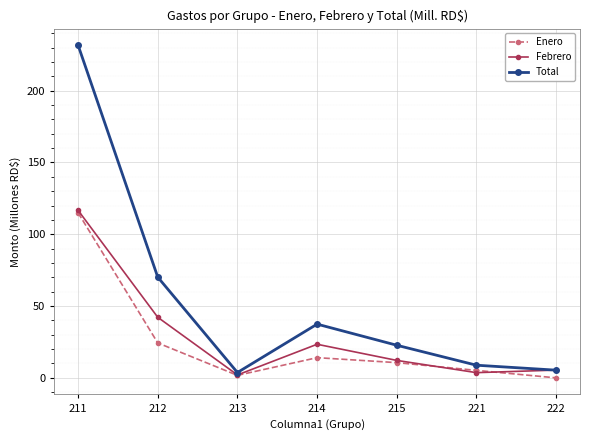

What is the average value of the Febrero series?

29.3